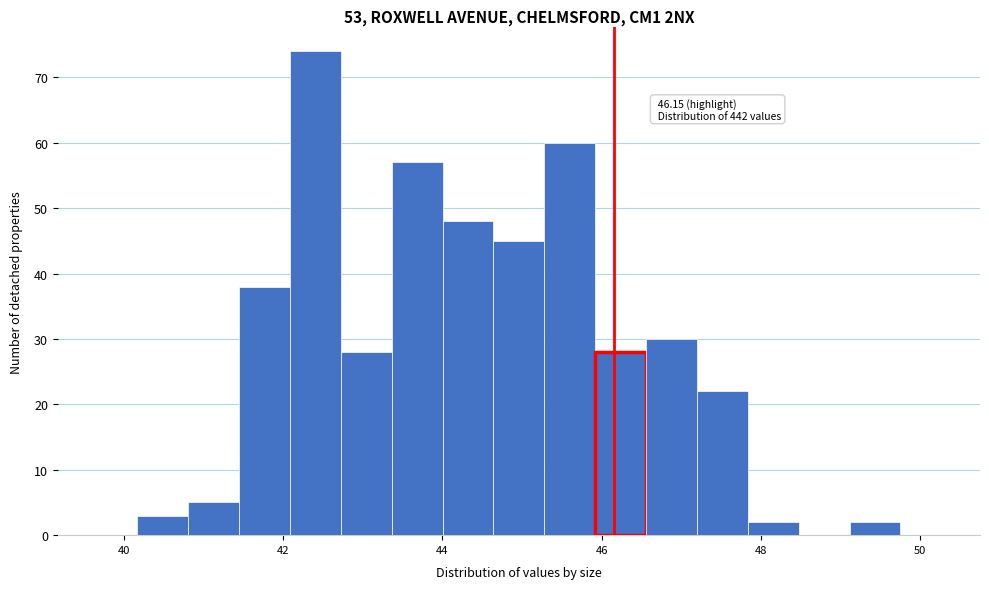

Read against the x-axis, roughly where is the centre of the tallest bar?

42.4